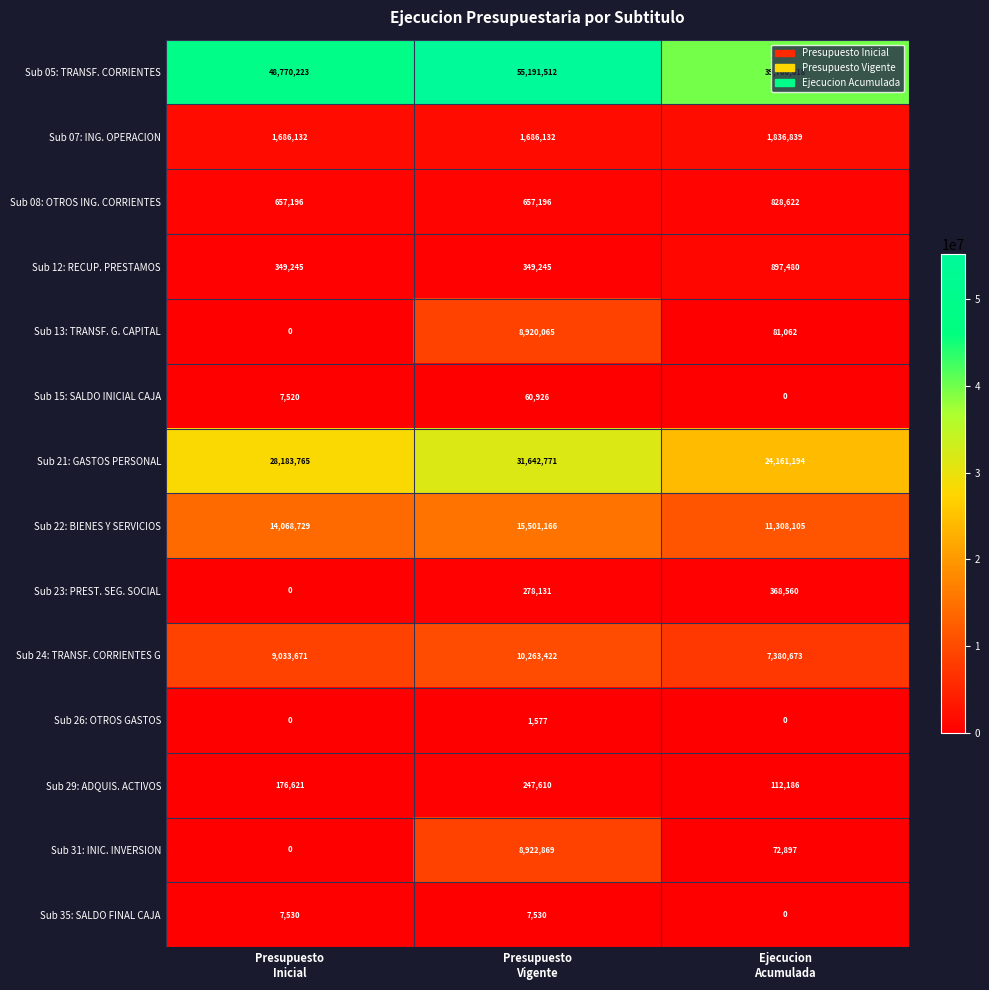

What is the difference between the maximum and minimum values in the Sub 13: TRANSF. G. CAPITAL series?

8920065